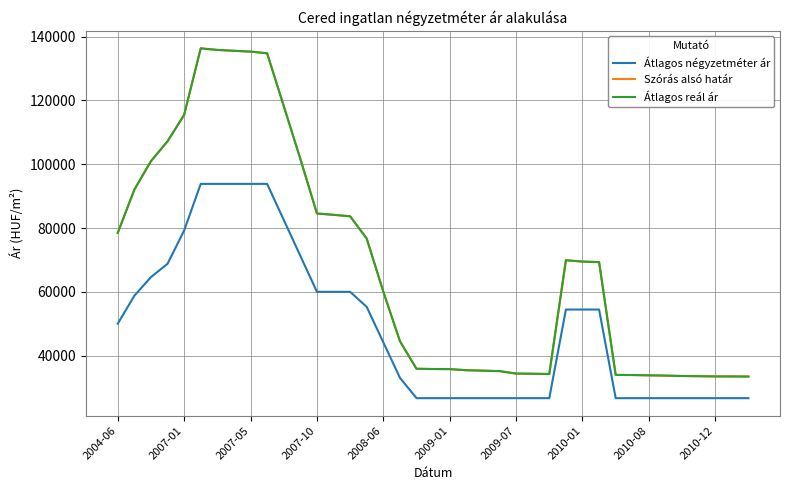

At which label does Szórás alsó határ reach its peak?

2009-01